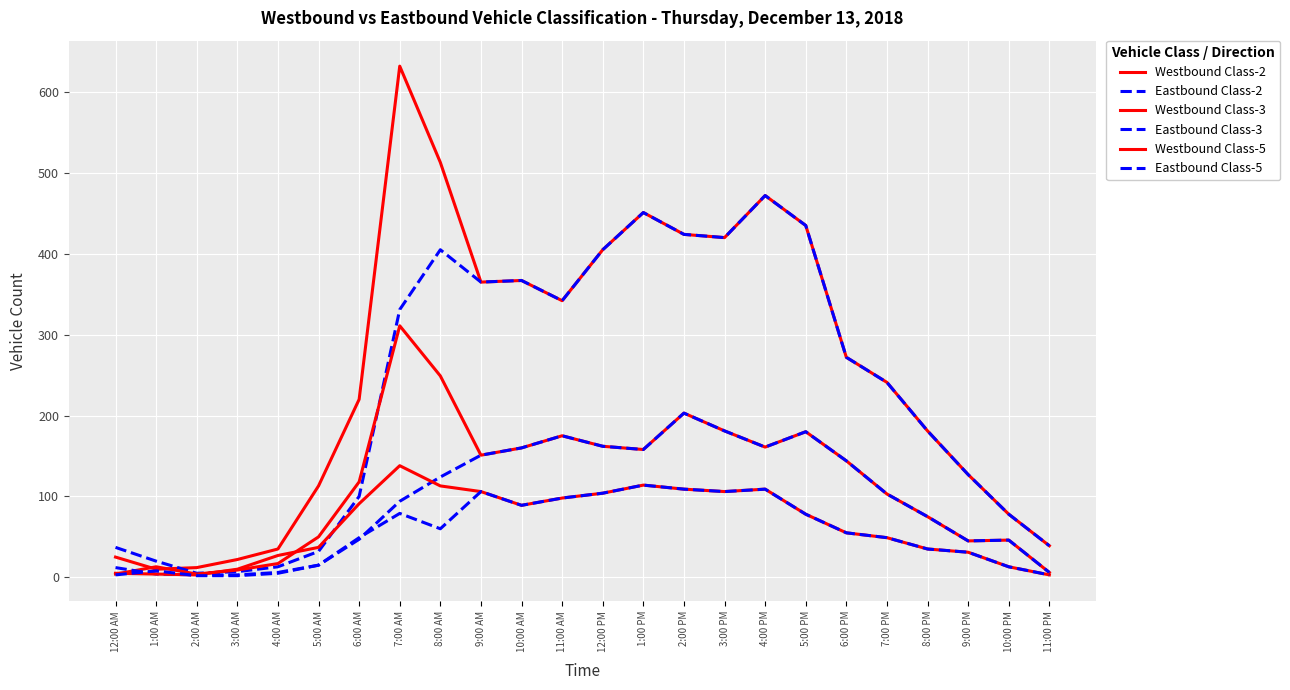

The Eastbound Class-5 series shows 49 at 6:00 AM. True or false?

True